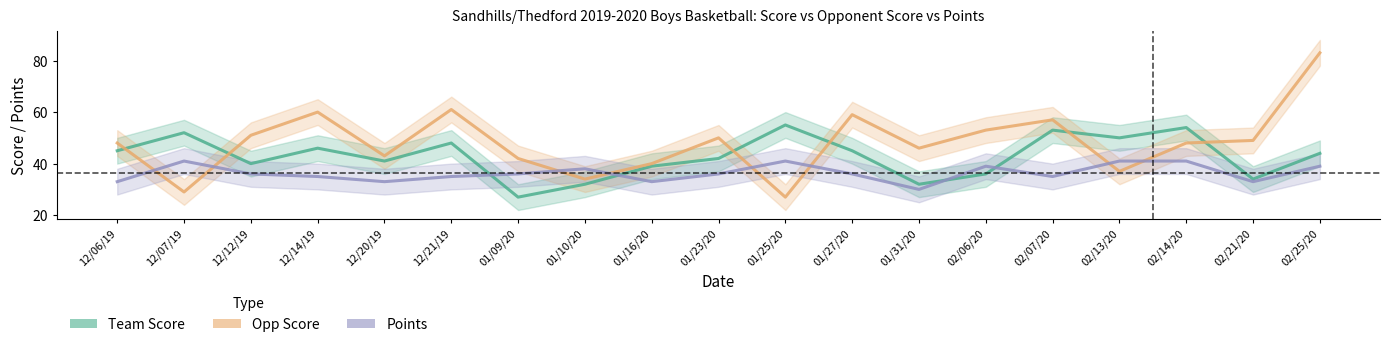

Read the Points value at 02/06/20.

39